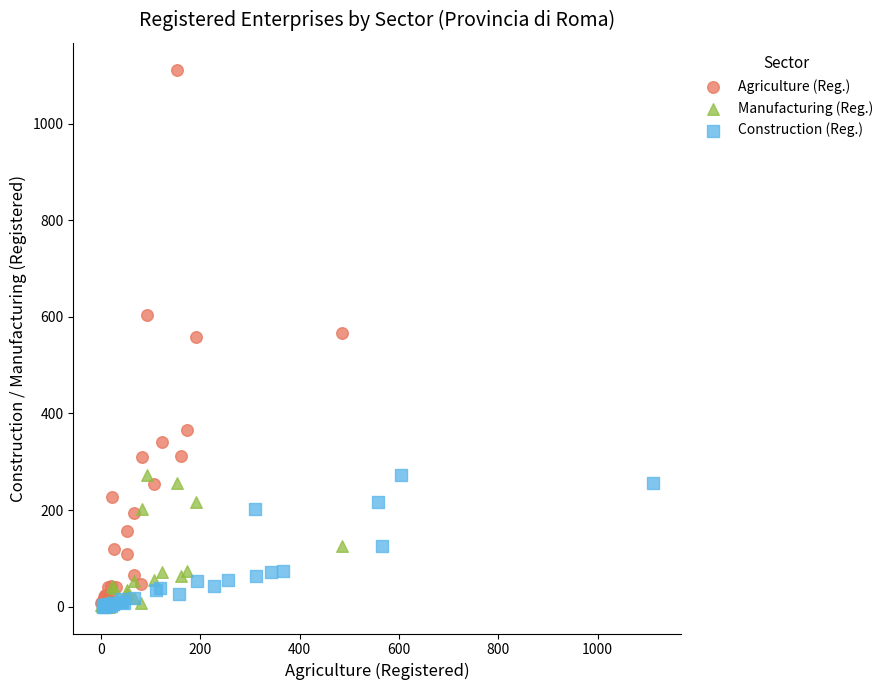

Which series reaches the maximum Y coordinate?

Agriculture (Reg.)